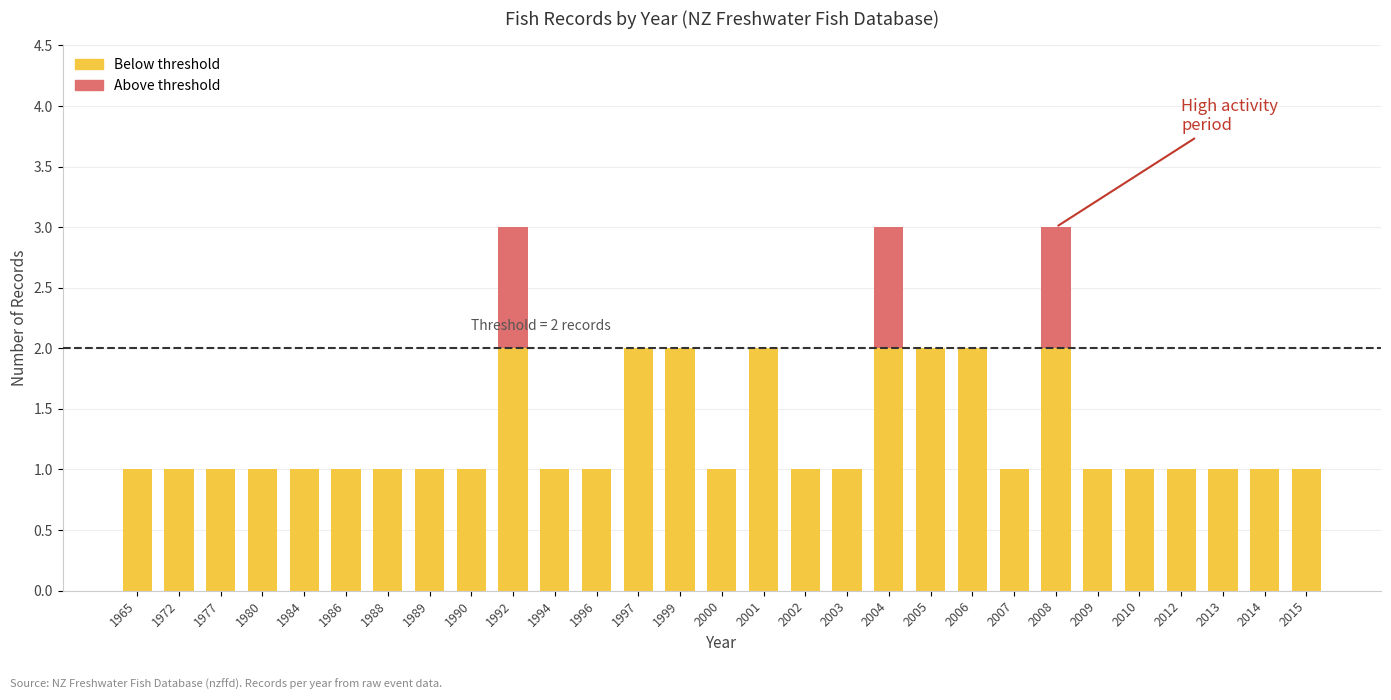

At which category is the sum across all series the highest?

1992